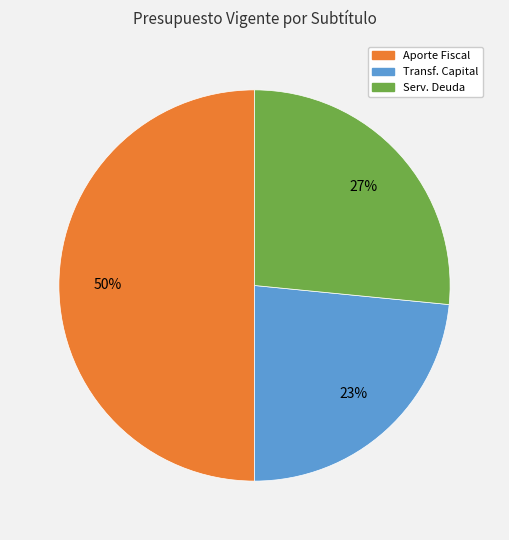

To the nearest percent, what is the difference between the largest and smallest slice percentages?

27%